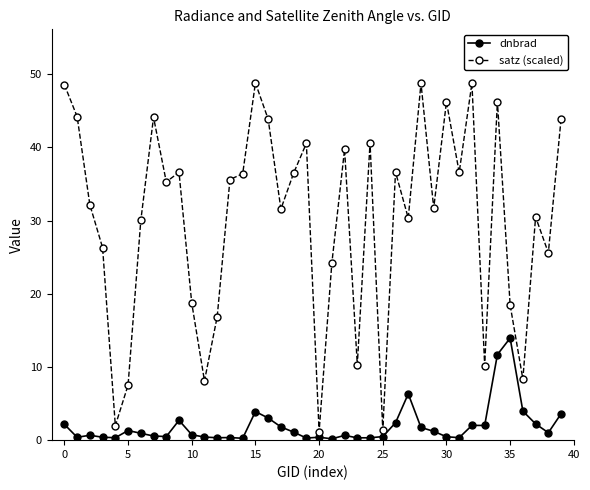

True or false: dnbrad has more than 1 points higher than both neighbors.

True